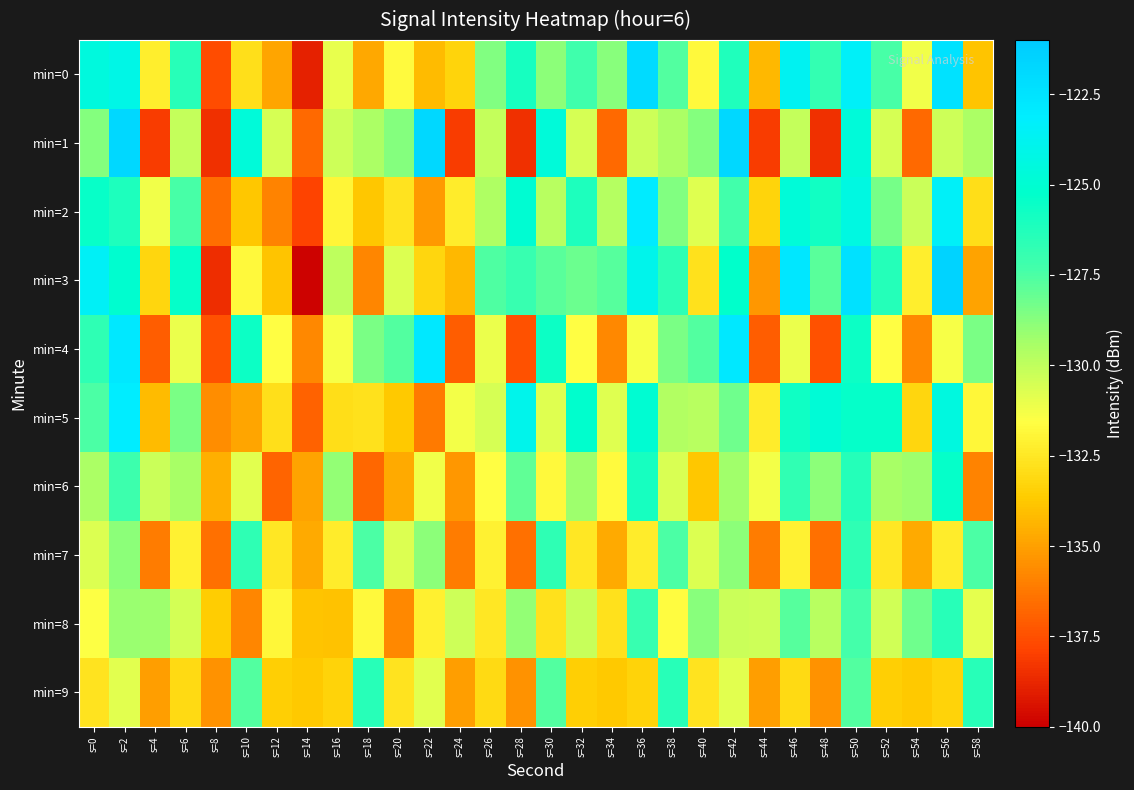

Reading left to right, extract all data points from this chart.

min=0: s=0=-124.5	s=2=-124.1	s=4=-132.2	s=6=-126.4	s=8=-137.6	s=10=-132.8	s=12=-134.8	s=14=-138.9	s=16=-130.9	s=18=-134.8	s=20=-131.7	s=22=-134.2	s=24=-133.3	s=26=-128.6	s=28=-126.0	s=30=-128.8	s=32=-127.2	s=34=-128.7	s=36=-122.0	s=38=-127.6	s=40=-131.8	s=42=-126.2	s=44=-134.3	s=46=-123.7	s=48=-126.8	s=50=-123.4	s=52=-127.4	s=54=-131.2	s=56=-122.4	s=58=-133.9
min=1: s=0=-128.7	s=2=-121.8	s=4=-138.1	s=6=-130.1	s=8=-138.4	s=10=-124.7	s=12=-130.5	s=14=-136.7	s=16=-130.3	s=18=-129.5	s=20=-128.7	s=22=-121.8	s=24=-138.1	s=26=-130.1	s=28=-138.4	s=30=-124.7	s=32=-130.5	s=34=-136.7	s=36=-130.3	s=38=-129.5	s=40=-128.7	s=42=-121.8	s=44=-138.1	s=46=-130.1	s=48=-138.4	s=50=-124.7	s=52=-130.5	s=54=-136.7	s=56=-130.3	s=58=-129.5
min=2: s=0=-125.5	s=2=-126.1	s=4=-131.2	s=6=-127.4	s=8=-136.6	s=10=-133.8	s=12=-135.8	s=14=-137.9	s=16=-131.9	s=18=-133.8	s=20=-132.7	s=22=-135.2	s=24=-132.3	s=26=-129.6	s=28=-125.0	s=30=-129.8	s=32=-126.2	s=34=-129.7	s=36=-123.0	s=38=-128.6	s=40=-130.8	s=42=-127.2	s=44=-133.3	s=46=-124.7	s=48=-125.8	s=50=-124.4	s=52=-128.4	s=54=-130.2	s=56=-123.4	s=58=-132.9
min=3: s=0=-123.5	s=2=-125.1	s=4=-133.2	s=6=-125.4	s=8=-138.6	s=10=-131.8	s=12=-133.8	s=14=-139.9	s=16=-129.9	s=18=-135.8	s=20=-130.7	s=22=-133.2	s=24=-134.3	s=26=-127.6	s=28=-127.0	s=30=-127.8	s=32=-128.2	s=34=-127.7	s=36=-124.0	s=38=-126.6	s=40=-132.8	s=42=-125.2	s=44=-135.3	s=46=-122.7	s=48=-127.8	s=50=-122.4	s=52=-126.4	s=54=-132.2	s=56=-121.4	s=58=-134.9
min=4: s=0=-126.7	s=2=-122.8	s=4=-137.1	s=6=-131.1	s=8=-137.4	s=10=-125.7	s=12=-131.5	s=14=-135.7	s=16=-131.3	s=18=-128.5	s=20=-127.7	s=22=-122.8	s=24=-137.1	s=26=-131.1	s=28=-137.4	s=30=-125.7	s=32=-131.5	s=34=-135.7	s=36=-131.3	s=38=-128.5	s=40=-127.7	s=42=-122.8	s=44=-137.1	s=46=-131.1	s=48=-137.4	s=50=-125.7	s=52=-131.5	s=54=-135.7	s=56=-131.3	s=58=-128.5
min=5: s=0=-127.5	s=2=-123.1	s=4=-134.2	s=6=-128.4	s=8=-135.6	s=10=-134.8	s=12=-132.8	s=14=-136.9	s=16=-132.9	s=18=-132.8	s=20=-133.7	s=22=-136.2	s=24=-131.3	s=26=-130.6	s=28=-124.0	s=30=-130.8	s=32=-125.2	s=34=-130.7	s=36=-125.0	s=38=-129.6	s=40=-129.8	s=42=-128.2	s=44=-132.3	s=46=-125.7	s=48=-124.8	s=50=-125.4	s=52=-125.4	s=54=-133.2	s=56=-124.4	s=58=-131.9
min=6: s=0=-129.5	s=2=-127.1	s=4=-130.2	s=6=-129.4	s=8=-134.6	s=10=-130.8	s=12=-136.8	s=14=-134.9	s=16=-128.9	s=18=-136.8	s=20=-134.7	s=22=-131.2	s=24=-135.3	s=26=-131.6	s=28=-128.0	s=30=-131.8	s=32=-129.2	s=34=-131.7	s=36=-126.0	s=38=-130.6	s=40=-133.8	s=42=-129.2	s=44=-131.3	s=46=-126.7	s=48=-128.8	s=50=-126.4	s=52=-129.4	s=54=-129.2	s=56=-125.4	s=58=-135.9
min=7: s=0=-130.7	s=2=-128.8	s=4=-136.1	s=6=-132.1	s=8=-136.4	s=10=-126.7	s=12=-132.5	s=14=-134.7	s=16=-132.3	s=18=-127.5	s=20=-130.7	s=22=-128.8	s=24=-136.1	s=26=-132.1	s=28=-136.4	s=30=-126.7	s=32=-132.5	s=34=-134.7	s=36=-132.3	s=38=-127.5	s=40=-130.7	s=42=-128.8	s=44=-136.1	s=46=-132.1	s=48=-136.4	s=50=-126.7	s=52=-132.5	s=54=-134.7	s=56=-132.3	s=58=-127.5
min=8: s=0=-131.5	s=2=-129.1	s=4=-129.2	s=6=-130.4	s=8=-133.6	s=10=-135.8	s=12=-131.8	s=14=-133.9	s=16=-133.9	s=18=-131.8	s=20=-135.7	s=22=-132.2	s=24=-130.3	s=26=-132.6	s=28=-129.0	s=30=-132.8	s=32=-130.2	s=34=-132.7	s=36=-127.0	s=38=-131.6	s=40=-128.8	s=42=-130.2	s=44=-130.3	s=46=-127.7	s=48=-129.8	s=50=-127.4	s=52=-130.4	s=54=-128.2	s=56=-126.4	s=58=-130.9
min=9: s=0=-132.7	s=2=-130.8	s=4=-135.1	s=6=-133.1	s=8=-135.4	s=10=-127.7	s=12=-133.5	s=14=-133.7	s=16=-133.3	s=18=-126.5	s=20=-132.7	s=22=-130.8	s=24=-135.1	s=26=-133.1	s=28=-135.4	s=30=-127.7	s=32=-133.5	s=34=-133.7	s=36=-133.3	s=38=-126.5	s=40=-132.7	s=42=-130.8	s=44=-135.1	s=46=-133.1	s=48=-135.4	s=50=-127.7	s=52=-133.5	s=54=-133.7	s=56=-133.3	s=58=-126.5